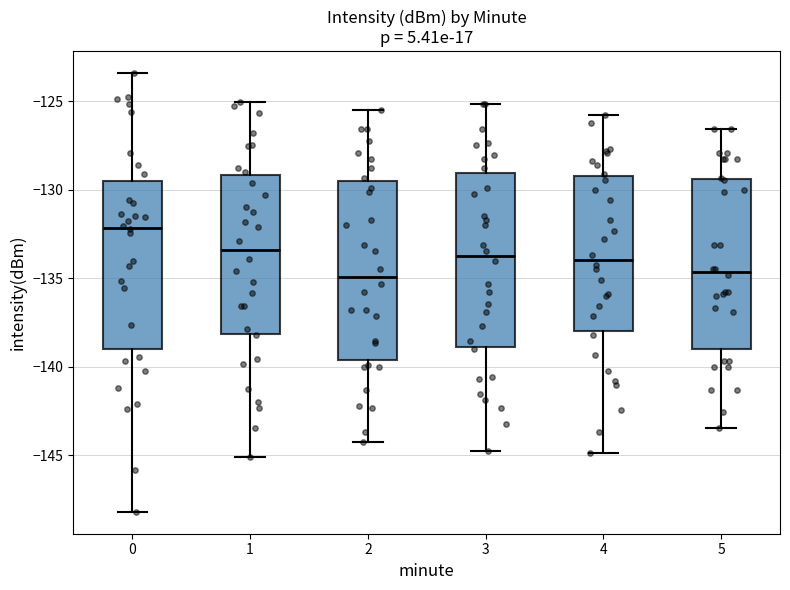

Where does the lower whisker of the box at x = 2 end on the y-axis? The values are not printed on the chart, so give them approximately, as read against the axis.

-144.0